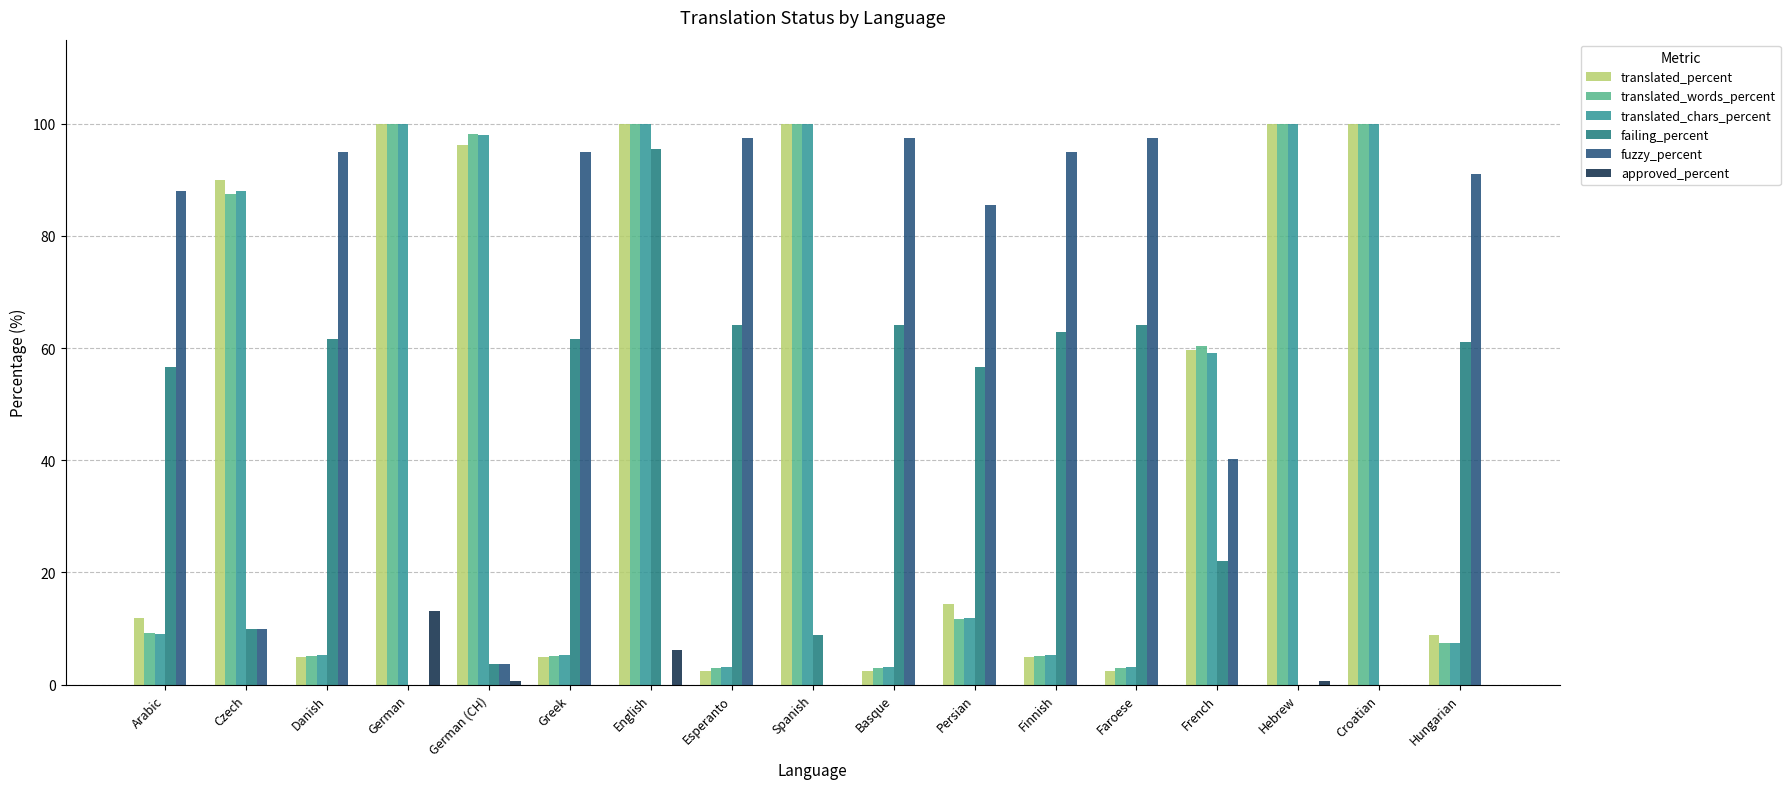

Where does the translated_chars_percent series first go above 11?

Czech